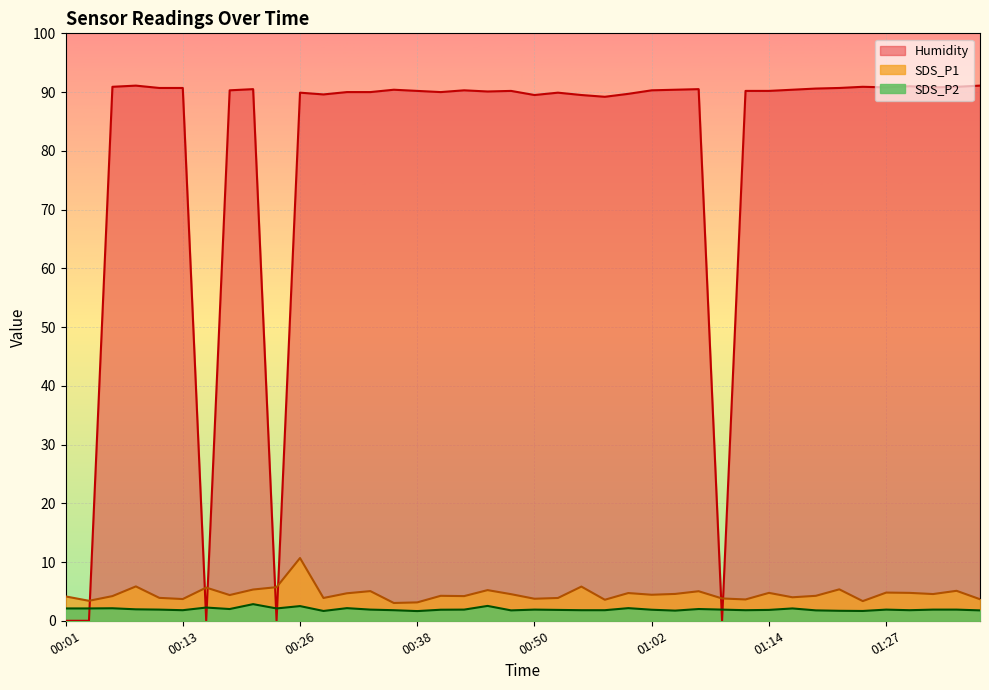

Reading left to right, list all the values displayed in this chart.

SDS_P1: 4.2	3.4	4.2	5.8	3.9	3.7	5.7	4.4	5.3	5.7	10.7	3.9	4.7	5.0	3.0	3.1	4.2	4.2	5.2	4.5	3.8	3.9	5.8	3.6	4.7	4.4	4.6	5.0	3.8	3.6	4.8	4.0	4.2	5.3	3.4	4.8	4.8	4.5	5.1	3.7
SDS_P2: 2.1	2.1	2.1	1.9	1.9	1.8	2.2	2.0	2.8	2.1	2.5	1.7	2.1	1.9	1.8	1.6	1.9	1.9	2.5	1.8	1.9	1.9	1.8	1.8	2.1	1.9	1.7	2.0	1.9	1.8	1.9	2.1	1.8	1.7	1.7	1.9	1.8	1.9	1.9	1.8
Humidity: 0.0	0.0	90.9	91.1	90.7	90.7	0.0	90.3	90.5	0.0	89.9	89.6	90.0	90.0	90.4	90.2	90.0	90.3	90.1	90.2	89.5	89.9	89.5	89.2	89.7	90.3	90.4	90.5	0.0	90.2	90.2	90.4	90.6	90.7	90.9	90.8	91.0	90.8	90.9	91.1